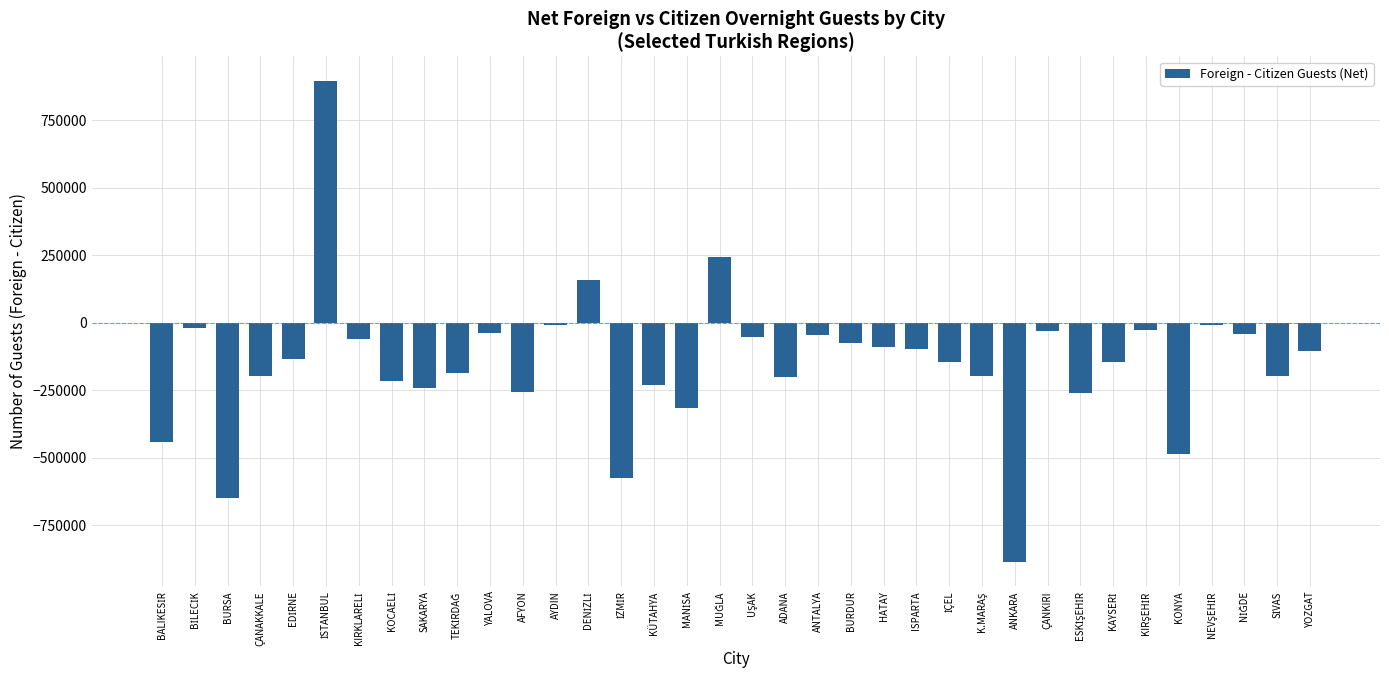

What is the label of the 13th bar from the left?

AYDIN